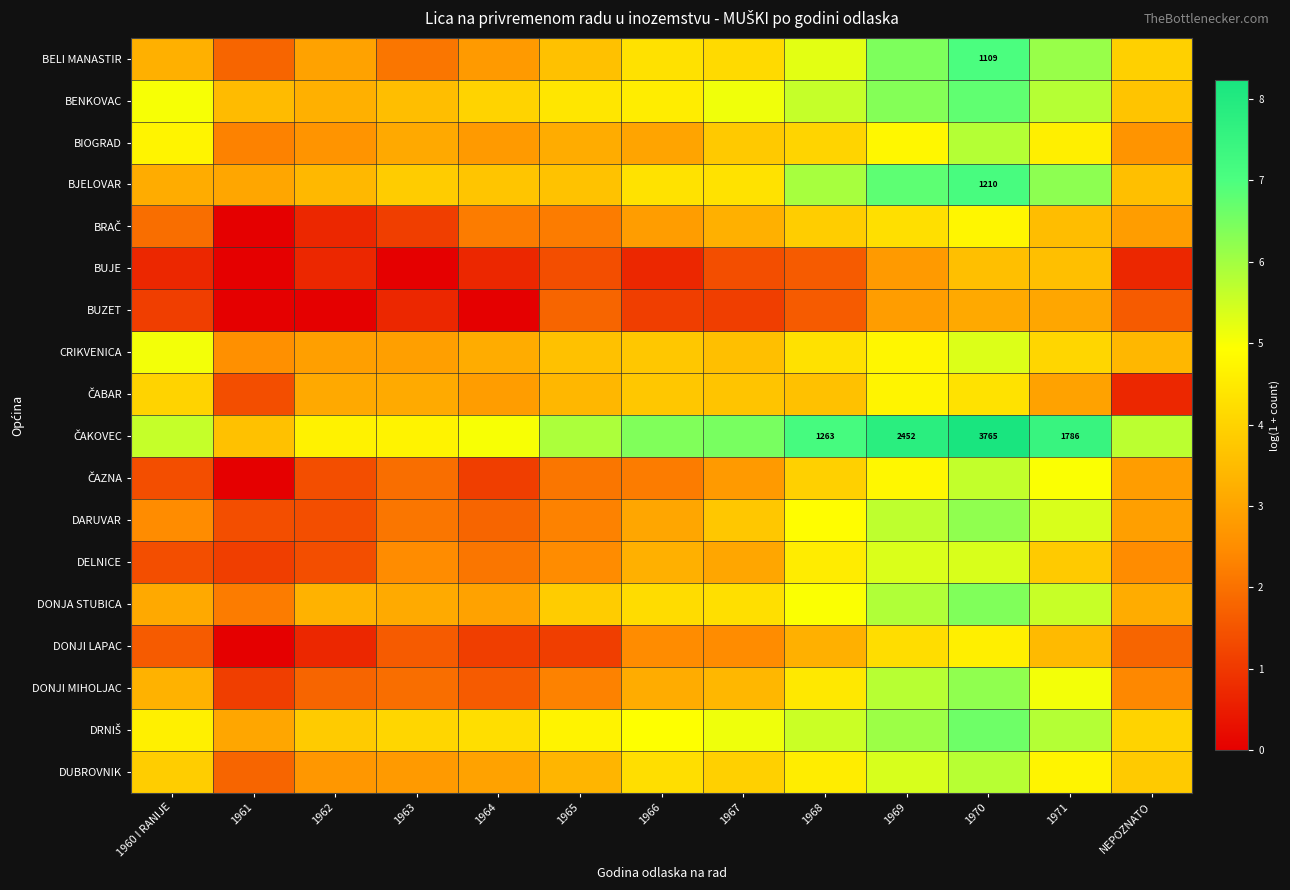

At which label does DARUVAR reach its minimum?

1961